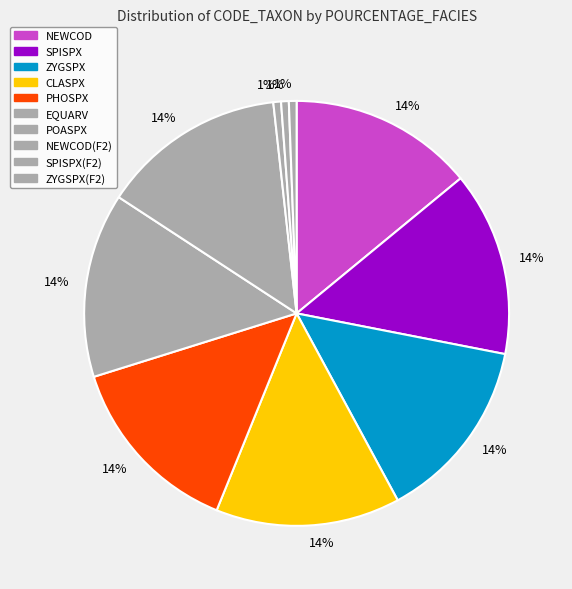

How many segments does this pie chart have?

10